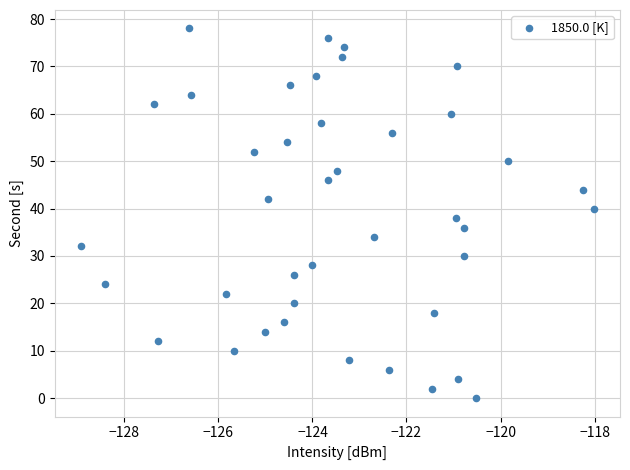

What is the range of Y values (max minus min)?

78